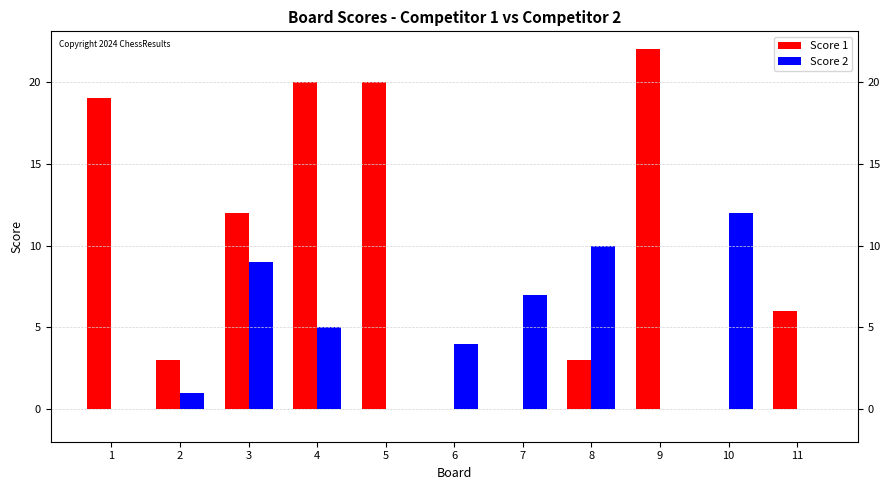

The value of Score 2 at 10 is 19. True or false?

False